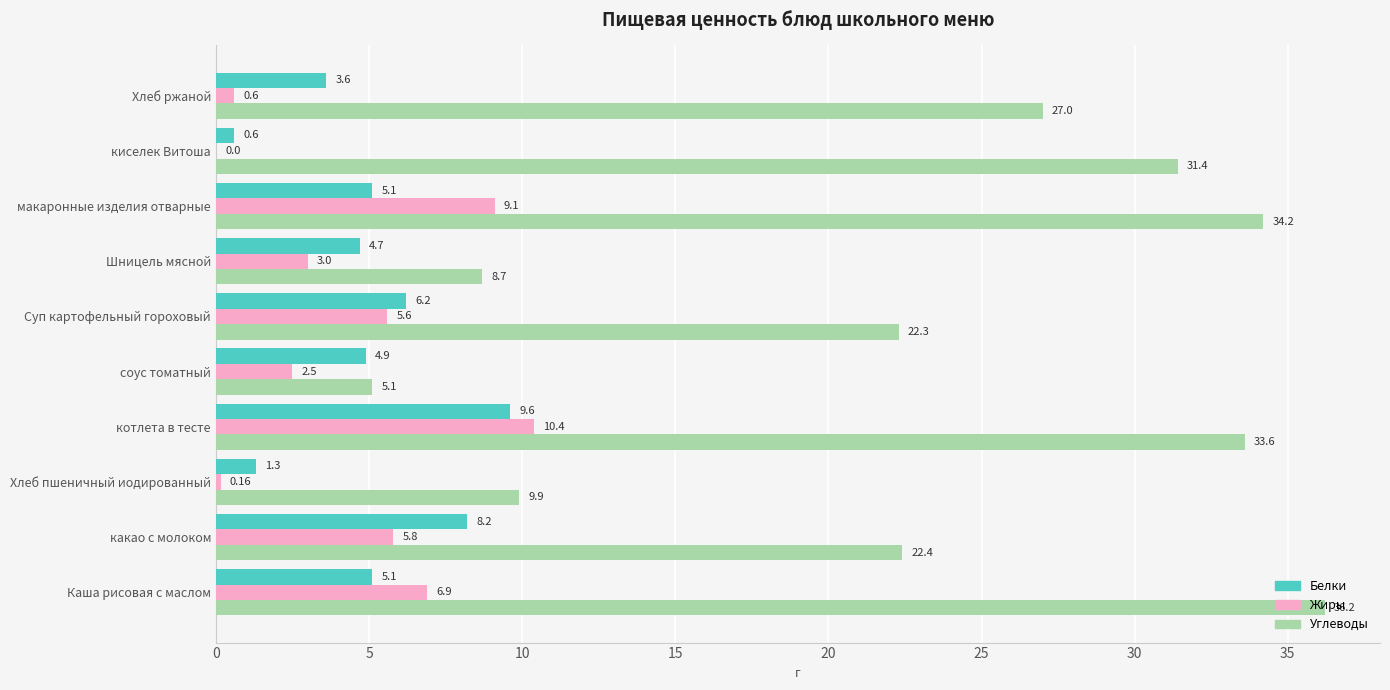

What is the sum of all Белки values?

49.3